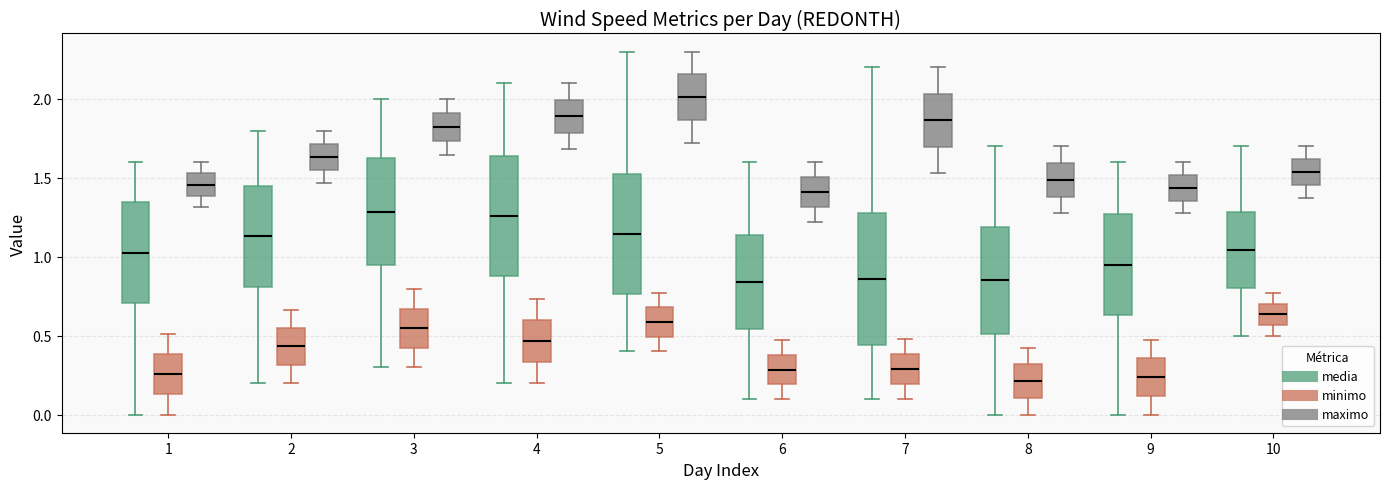

Reading left to right, read every box against the y-axis: the position of its median line, the range the box covers, and the ends of its whiskers. The values are not printed on the chart, so give them approximately, as read against the axis.

1 (media): median 1.05, box 0.70 to 1.35, whiskers 0.00 to 1.60
1 (minimo): median 0.25, box 0.15 to 0.40, whiskers 0.00 to 0.50
1 (maximo): median 1.45, box 1.40 to 1.55, whiskers 1.30 to 1.60
2 (media): median 1.15, box 0.80 to 1.45, whiskers 0.20 to 1.80
2 (minimo): median 0.45, box 0.30 to 0.55, whiskers 0.20 to 0.65
2 (maximo): median 1.65, box 1.55 to 1.70, whiskers 1.45 to 1.80
3 (media): median 1.30, box 0.95 to 1.65, whiskers 0.30 to 2.00
3 (minimo): median 0.55, box 0.40 to 0.65, whiskers 0.30 to 0.80
3 (maximo): median 1.80, box 1.75 to 1.90, whiskers 1.65 to 2.00
4 (media): median 1.25, box 0.90 to 1.65, whiskers 0.20 to 2.10
4 (minimo): median 0.45, box 0.35 to 0.60, whiskers 0.20 to 0.75
4 (maximo): median 1.90, box 1.80 to 2.00, whiskers 1.70 to 2.10
5 (media): median 1.15, box 0.75 to 1.50, whiskers 0.40 to 2.30
5 (minimo): median 0.60, box 0.50 to 0.70, whiskers 0.40 to 0.75
5 (maximo): median 2.00, box 1.85 to 2.15, whiskers 1.70 to 2.30
6 (media): median 0.85, box 0.55 to 1.15, whiskers 0.10 to 1.60
6 (minimo): median 0.30, box 0.20 to 0.40, whiskers 0.10 to 0.45
6 (maximo): median 1.40, box 1.30 to 1.50, whiskers 1.20 to 1.60
7 (media): median 0.85, box 0.45 to 1.30, whiskers 0.10 to 2.20
7 (minimo): median 0.30, box 0.20 to 0.40, whiskers 0.10 to 0.50
7 (maximo): median 1.85, box 1.70 to 2.05, whiskers 1.55 to 2.20
8 (media): median 0.85, box 0.50 to 1.20, whiskers 0.00 to 1.70
8 (minimo): median 0.20, box 0.10 to 0.30, whiskers 0.00 to 0.45
8 (maximo): median 1.50, box 1.40 to 1.60, whiskers 1.30 to 1.70
9 (media): median 0.95, box 0.65 to 1.25, whiskers 0.00 to 1.60
9 (minimo): median 0.25, box 0.10 to 0.35, whiskers 0.00 to 0.45
9 (maximo): median 1.45, box 1.35 to 1.50, whiskers 1.25 to 1.60
10 (media): median 1.05, box 0.80 to 1.30, whiskers 0.50 to 1.70
10 (minimo): median 0.65, box 0.55 to 0.70, whiskers 0.50 to 0.75
10 (maximo): median 1.55, box 1.45 to 1.60, whiskers 1.35 to 1.70